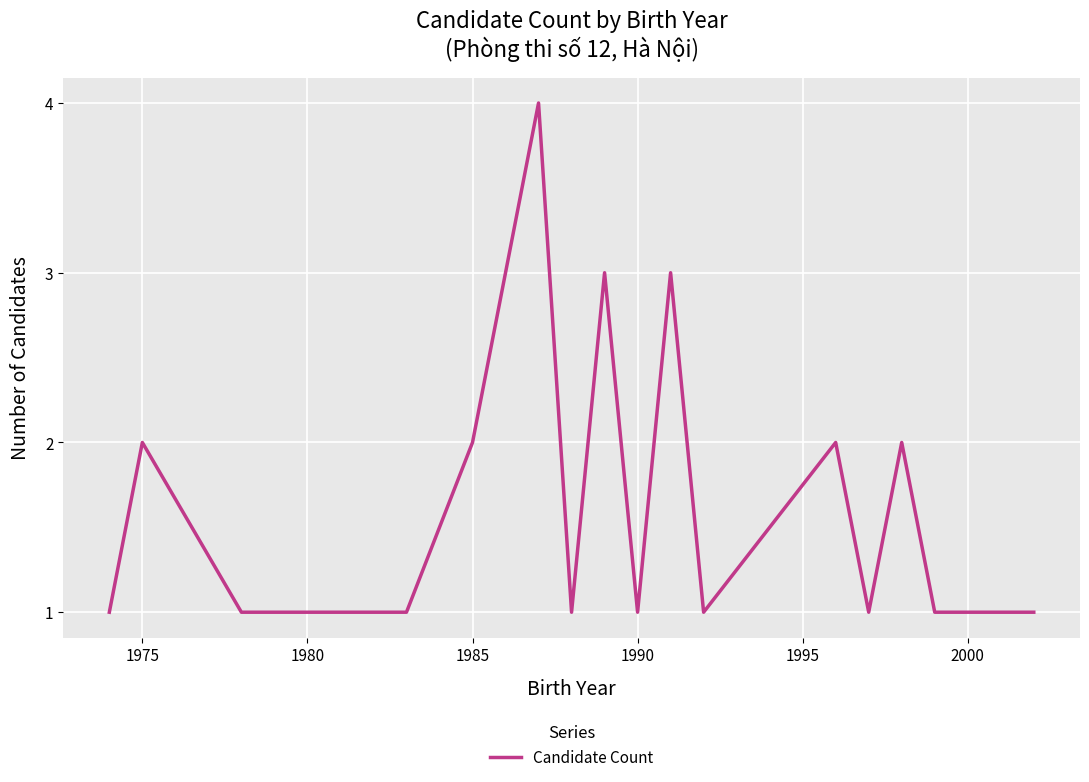

What is the difference between the maximum and minimum values?

3